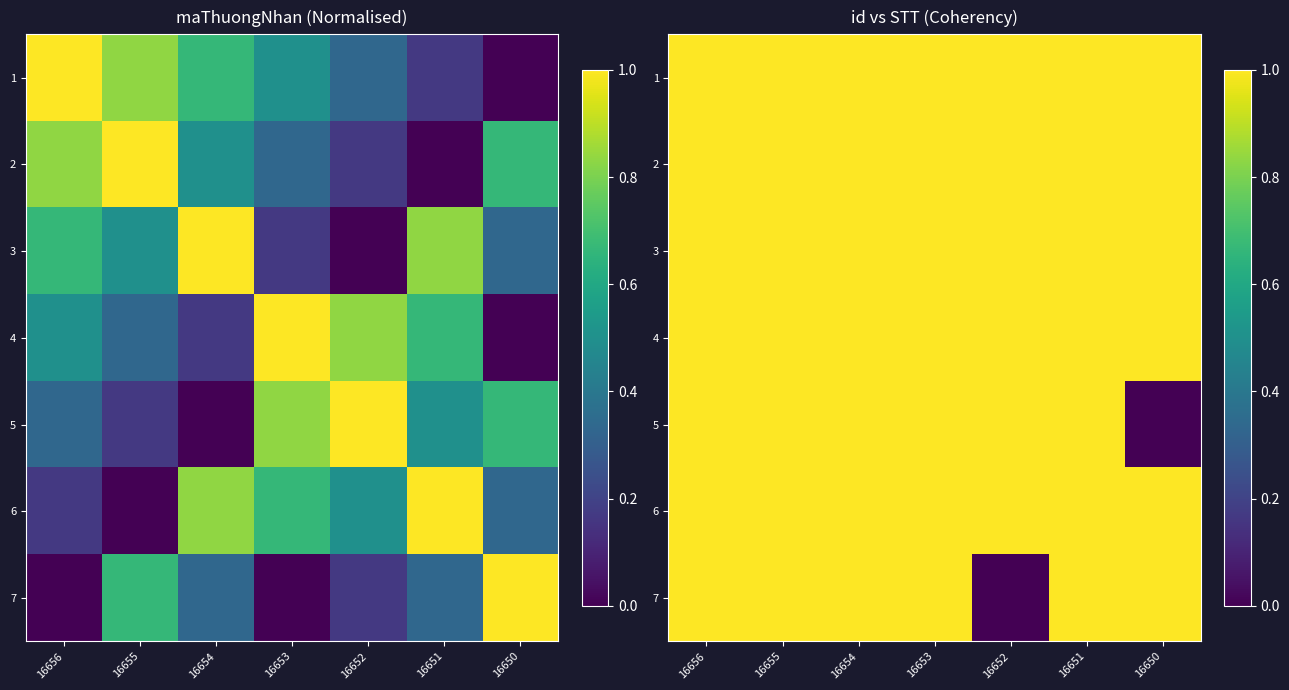

Is it true that 1 equals 1 at 16656?

True